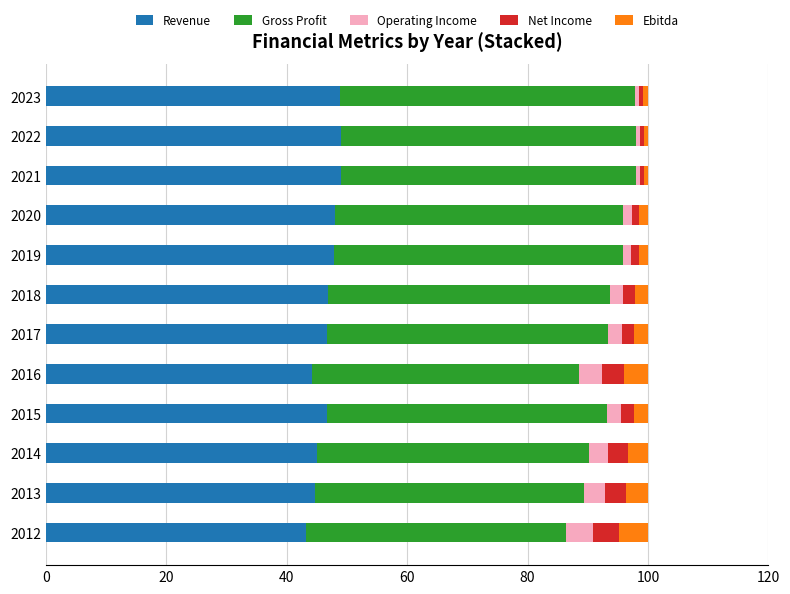

What is the highest value of the Revenue series?

49.0